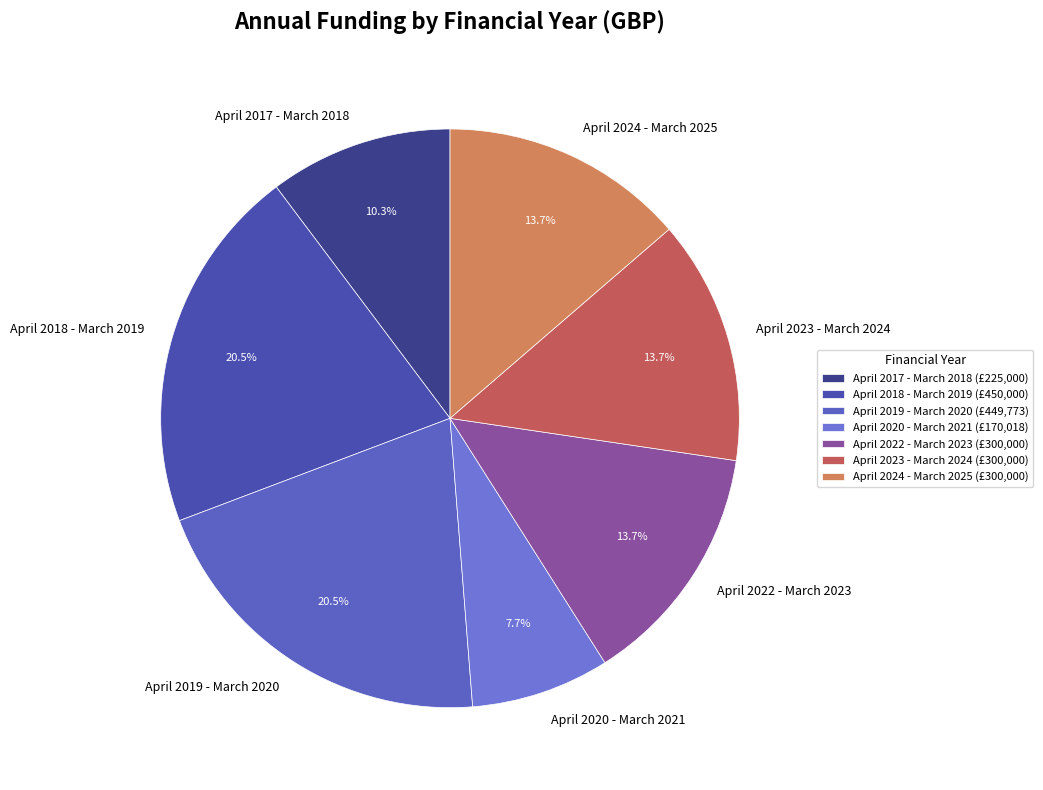

Approximately how many times larger is the value at April 2017 - March 2018 compared to April 2019 - March 2020?

0.5